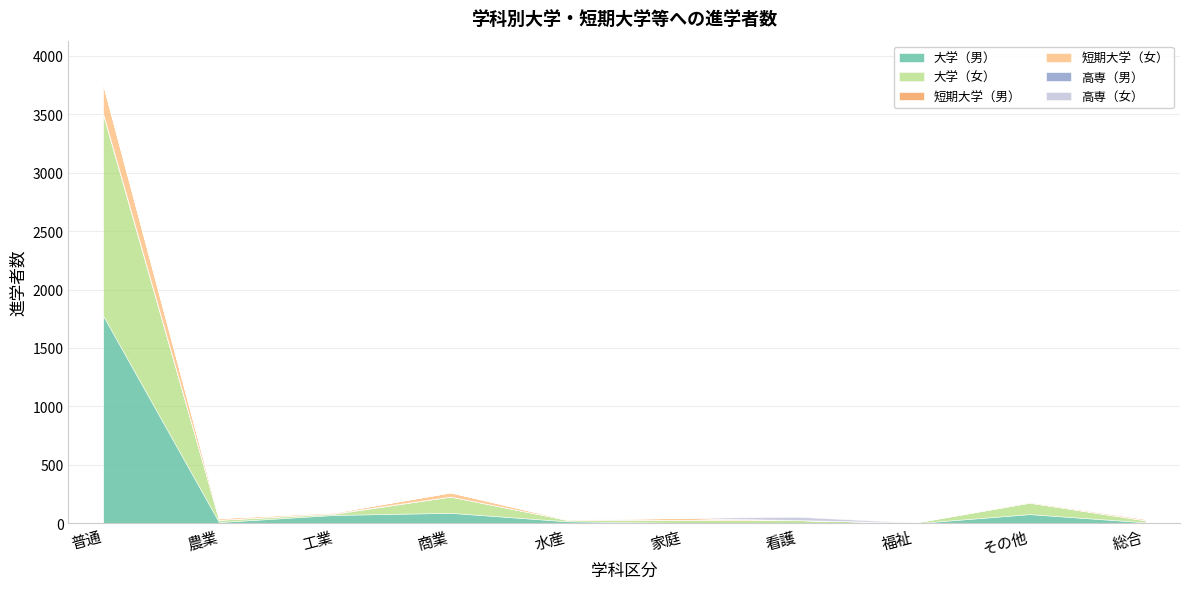

Reading right to left, what are all the values shown in this chart?

大学（男）: 総合=9	その他=79	福祉=0	看護=0	家庭=4	水産=18	商業=90	工業=72	農業=11	普通=1777
大学（女）: 総合=16	その他=98	福祉=5	看護=28	家庭=25	水産=13	商業=139	工業=10	農業=19	普通=1720
短期大学（男）: 総合=3	その他=0	福祉=0	看護=0	家庭=1	水産=0	商業=0	工業=6	農業=1	普通=10
短期大学（女）: 総合=11	その他=7	福祉=1	看護=0	家庭=16	水産=4	商業=36	工業=7	農業=14	普通=247
高専（男）: 総合=0	その他=0	福祉=0	看護=0	家庭=0	水産=0	商業=0	工業=0	農業=0	普通=0
高専（女）: 総合=0	その他=0	福祉=0	看護=28	家庭=0	水産=0	商業=0	工業=0	農業=0	普通=0